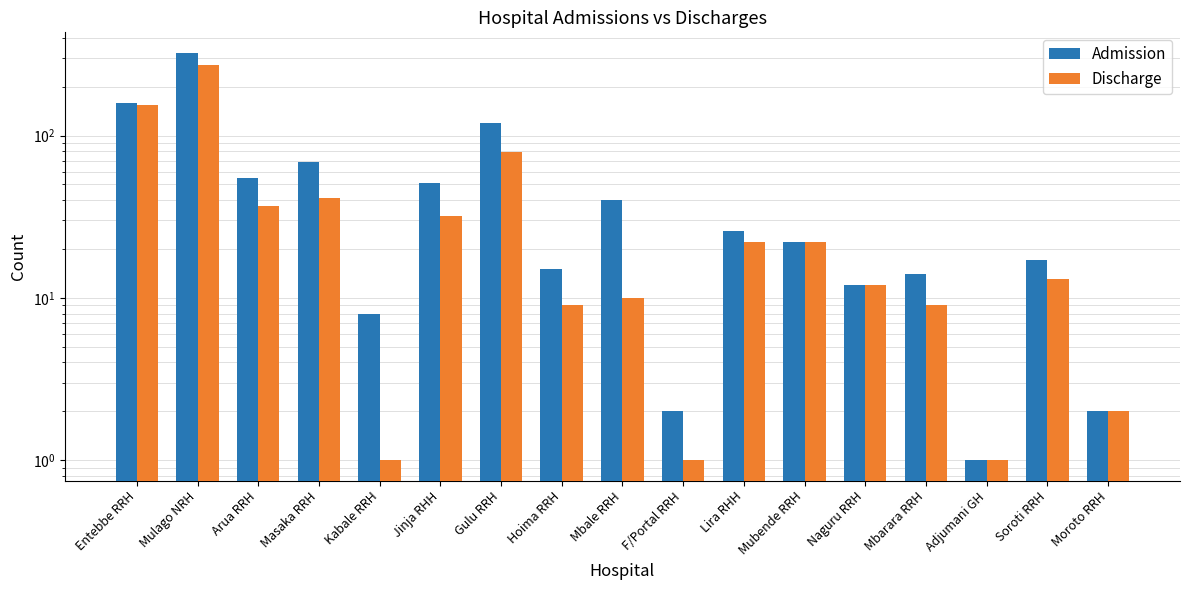

What is the difference between the maximum and minimum values in the Discharge series?

271